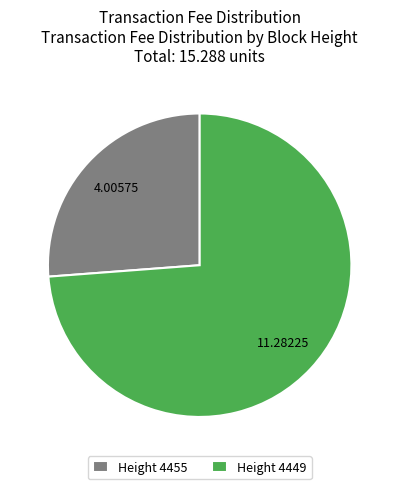

Which category has the biggest portion of the pie?

Height 4449